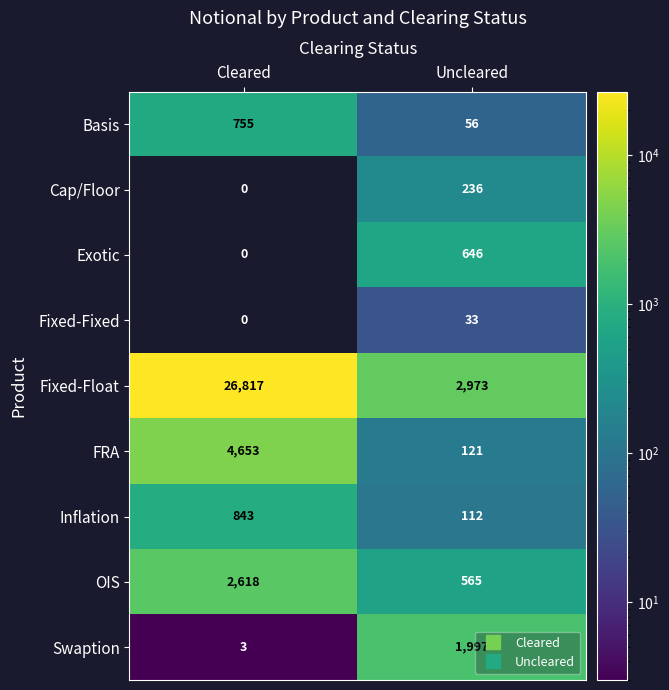

Rank the series by their maximum value, from lowest to highest.

Fixed-Fixed, Cap/Floor, Exotic, Basis, Inflation, Swaption, OIS, FRA, Fixed-Float